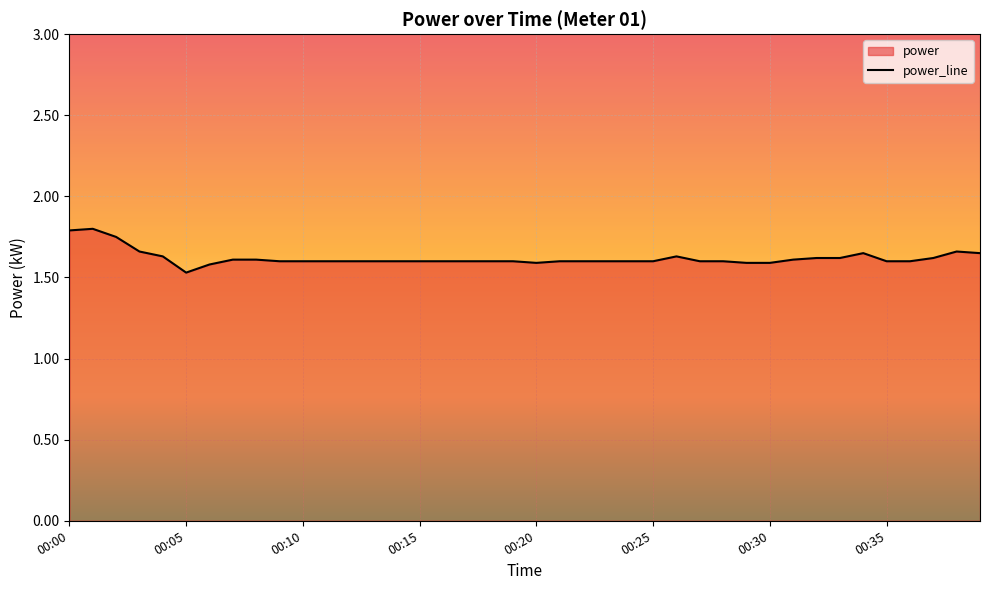

At which category does the data reach its first local valley?

00:05